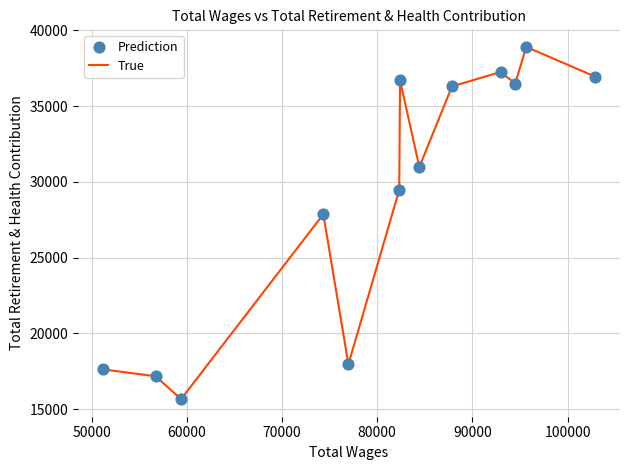

What is the difference between the maximum and minimum values?

23230